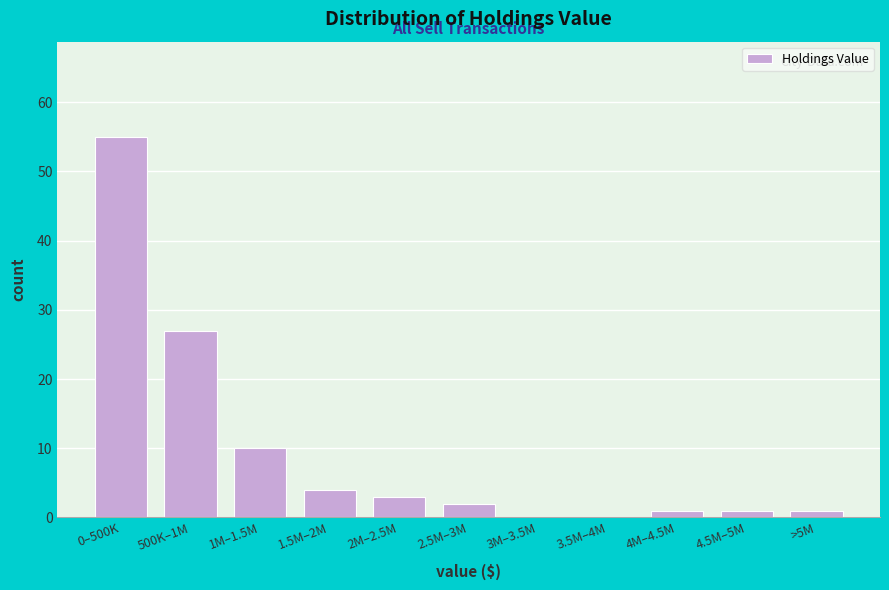

Reading left to right, list all the values displayed in this chart.

0–500K=55	500K–1M=27	1M–1.5M=10	1.5M–2M=4	2M–2.5M=3	2.5M–3M=2	3M–3.5M=0	3.5M–4M=0	4M–4.5M=1	4.5M–5M=1	>5M=1